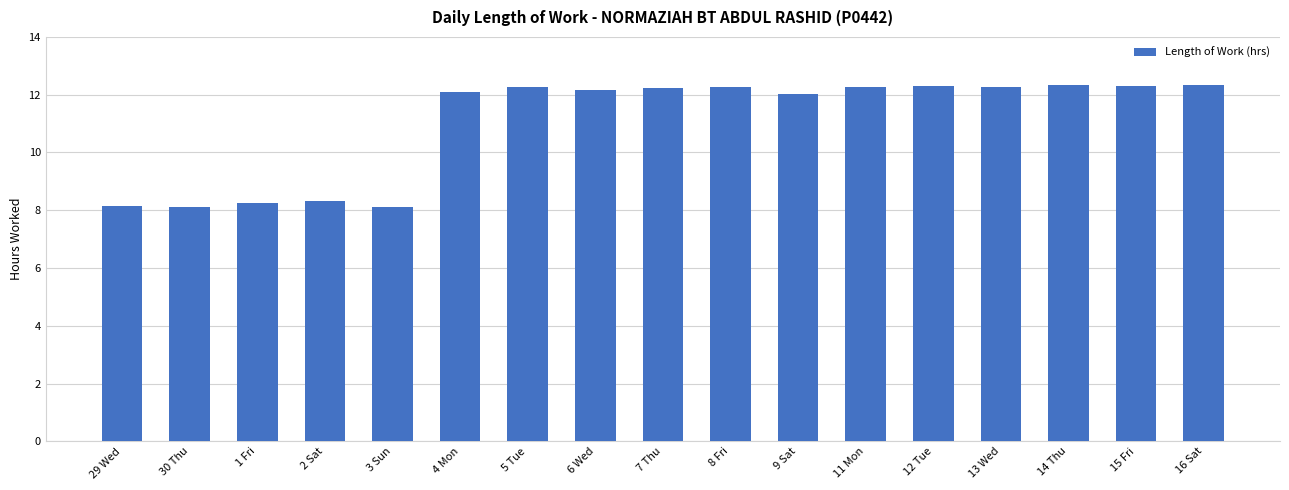

What position from the right is 13 Wed?

4